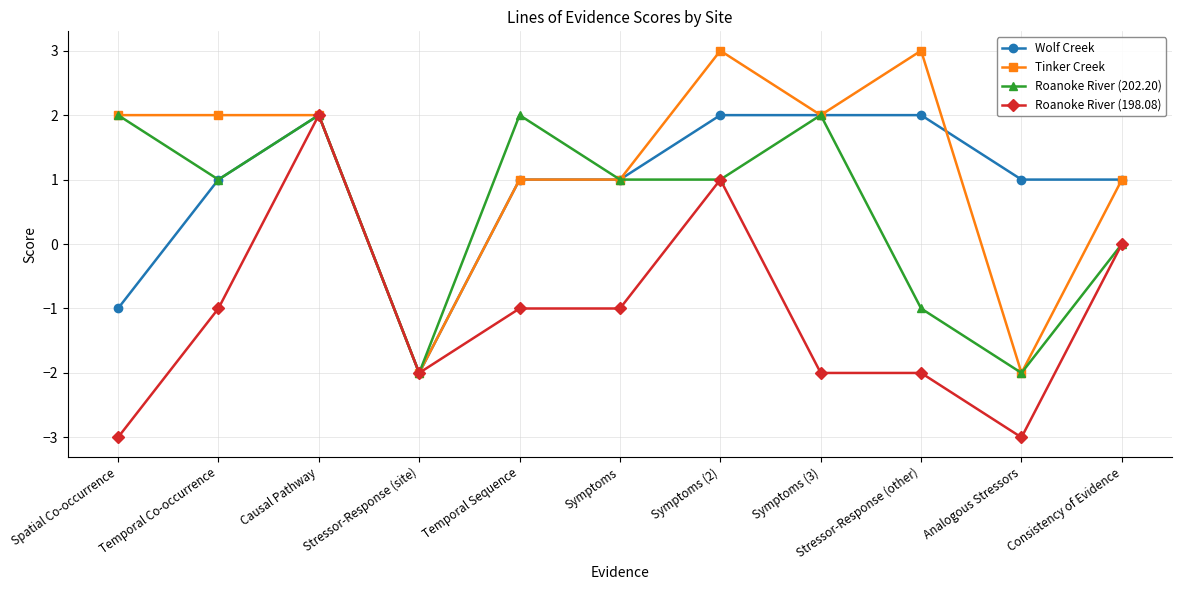

Between Symptoms (2) and Stressor-Response (other), which series saw the biggest shift?

Roanoke River (198.08)